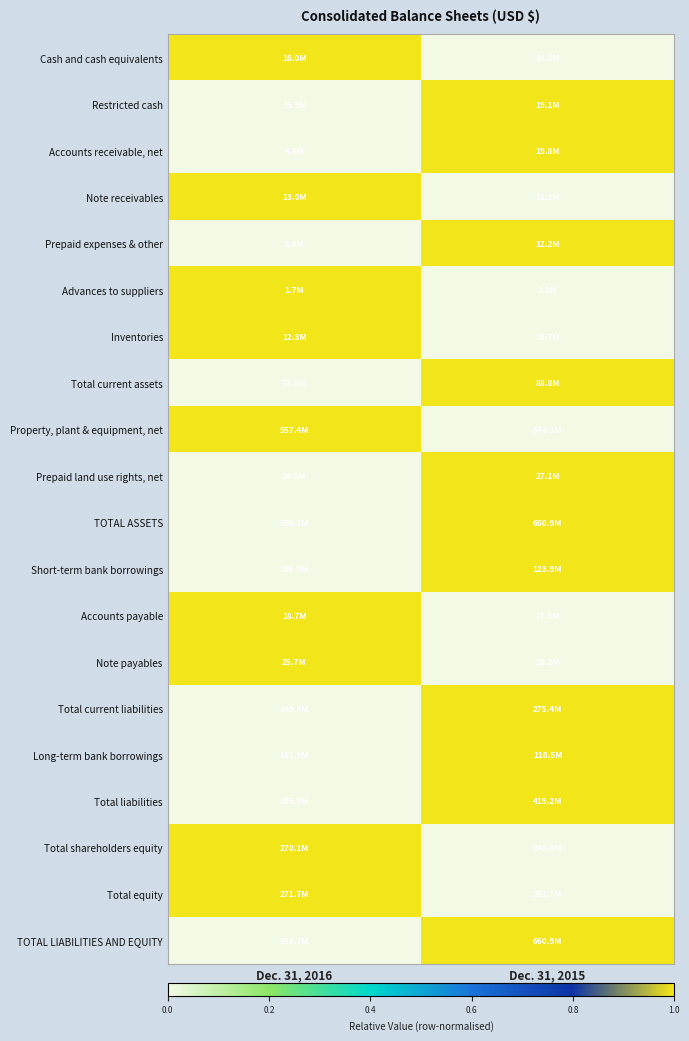

Reading left to right, extract all data points from this chart.

Cash and cash equivalents: Dec. 31, 2016=1	Dec. 31, 2015=0
Restricted cash: Dec. 31, 2016=0	Dec. 31, 2015=1
Accounts receivable, net: Dec. 31, 2016=0	Dec. 31, 2015=1
Note receivables: Dec. 31, 2016=1	Dec. 31, 2015=0
Prepaid expenses & other: Dec. 31, 2016=0	Dec. 31, 2015=1
Advances to suppliers: Dec. 31, 2016=1	Dec. 31, 2015=0
Inventories: Dec. 31, 2016=1	Dec. 31, 2015=0
Total current assets: Dec. 31, 2016=0	Dec. 31, 2015=1
Property, plant & equipment, net: Dec. 31, 2016=1	Dec. 31, 2015=0
Prepaid land use rights, net: Dec. 31, 2016=0	Dec. 31, 2015=1
TOTAL ASSETS: Dec. 31, 2016=0	Dec. 31, 2015=1
Short-term bank borrowings: Dec. 31, 2016=0	Dec. 31, 2015=1
Accounts payable: Dec. 31, 2016=1	Dec. 31, 2015=0
Note payables: Dec. 31, 2016=1	Dec. 31, 2015=0
Total current liabilities: Dec. 31, 2016=0	Dec. 31, 2015=1
Long-term bank borrowings: Dec. 31, 2016=0	Dec. 31, 2015=1
Total liabilities: Dec. 31, 2016=0	Dec. 31, 2015=1
Total shareholders equity: Dec. 31, 2016=1	Dec. 31, 2015=0
Total equity: Dec. 31, 2016=1	Dec. 31, 2015=0
TOTAL LIABILITIES AND EQUITY: Dec. 31, 2016=0	Dec. 31, 2015=1